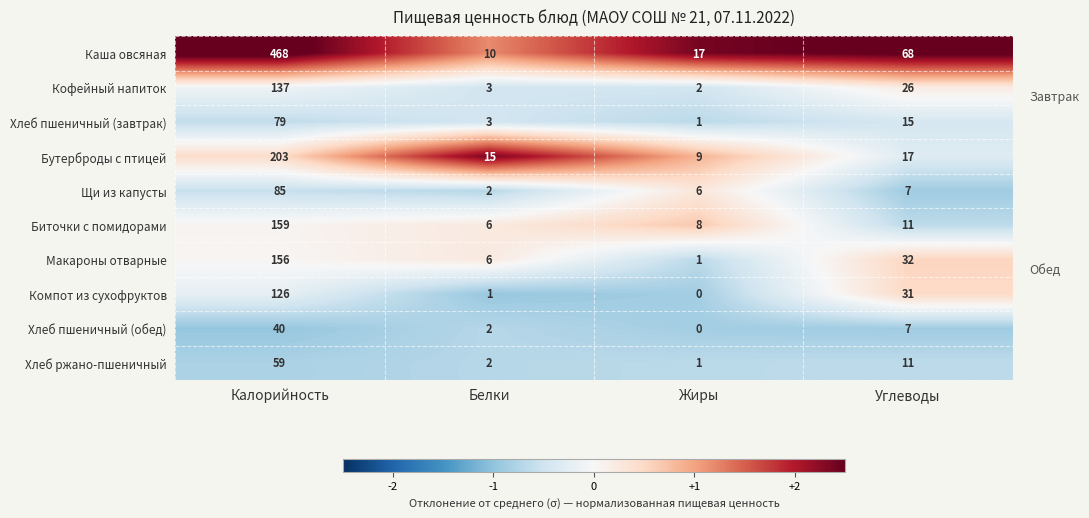

What is the average value of the Макароны отварные series?

49